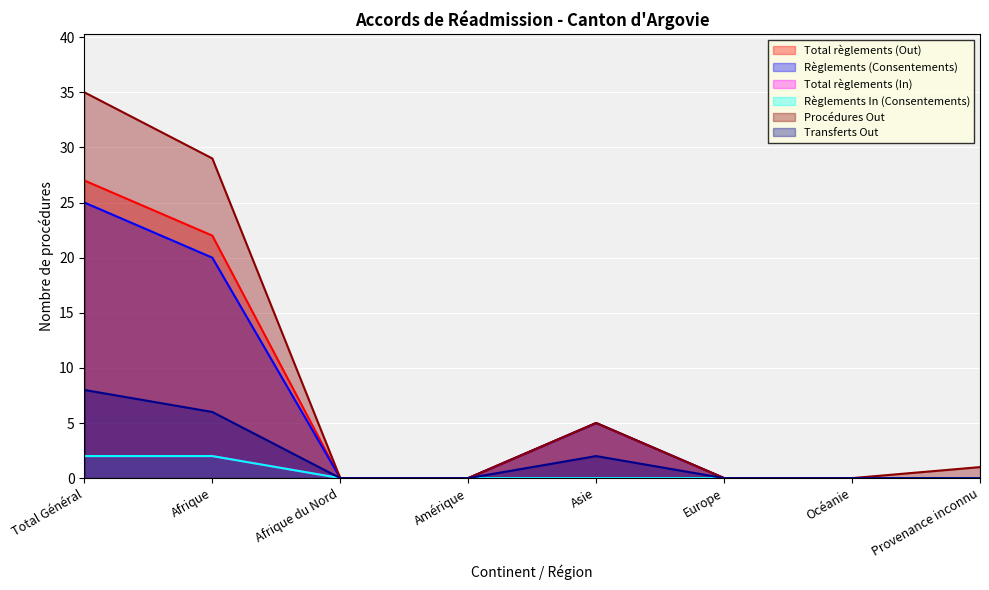

Rank the series by their maximum value, from highest to lowest.

Procédures Out, Total règlements (Out), Règlements (Consentements), Transferts Out, Total règlements (In), Règlements In (Consentements)